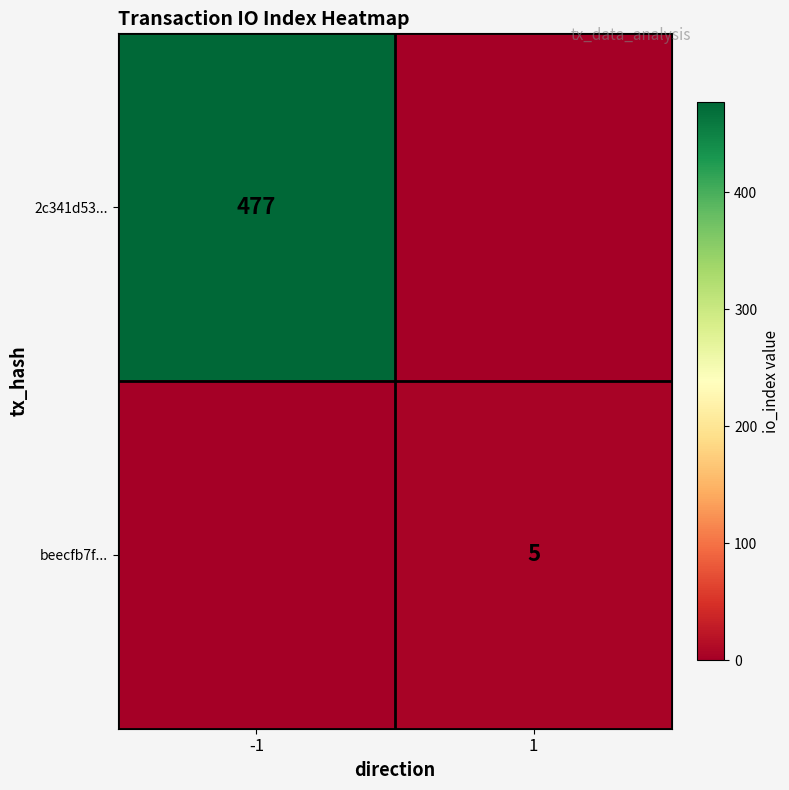

Which has a higher value, 1 or -1?

-1